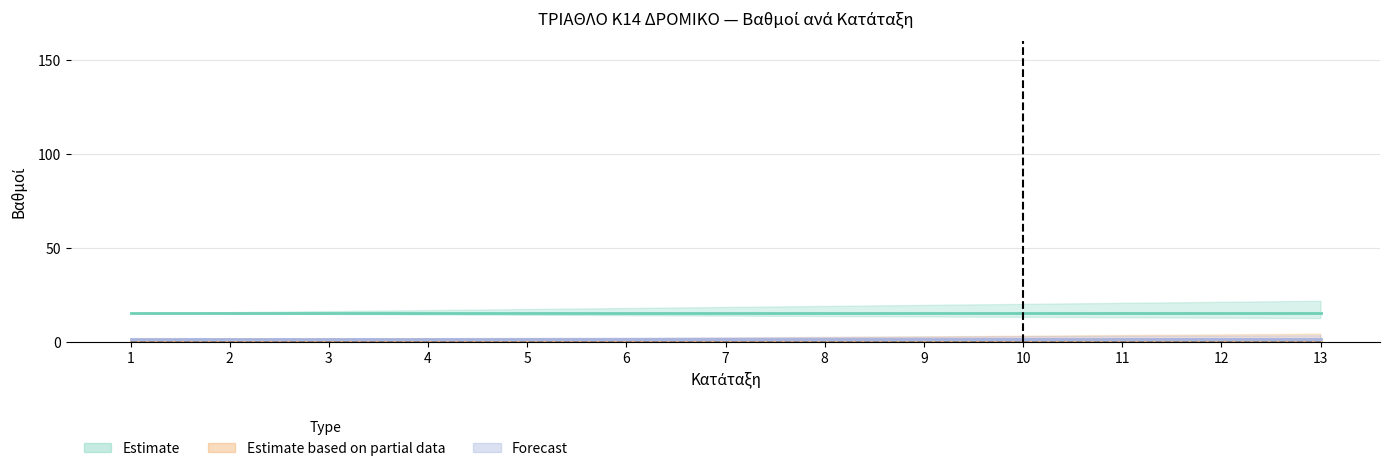

True or false: Estimate based on partial data and Forecast intersect in this chart.

False